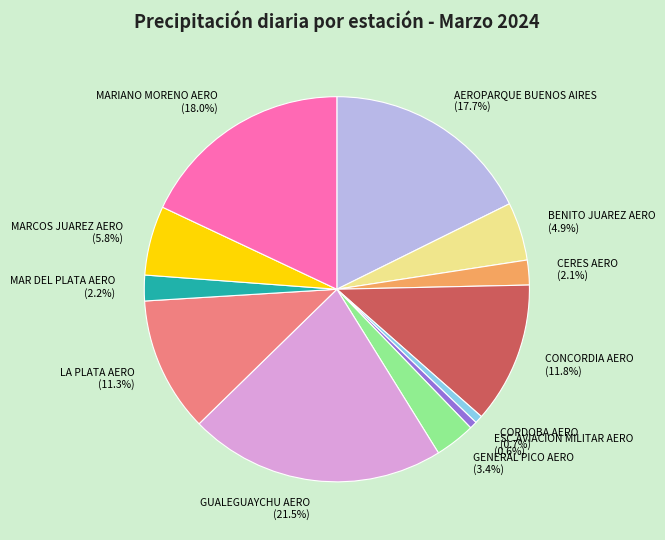

Does LA PLATA AERO represent more than half of the total?

No